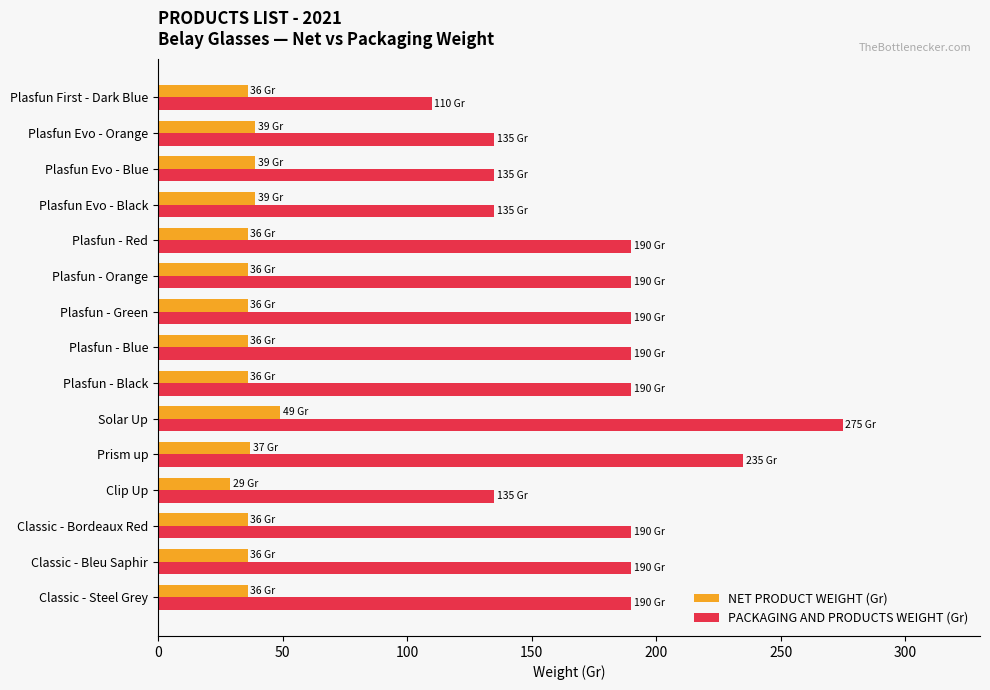

At how many categories does at least one series exceed 184?

10